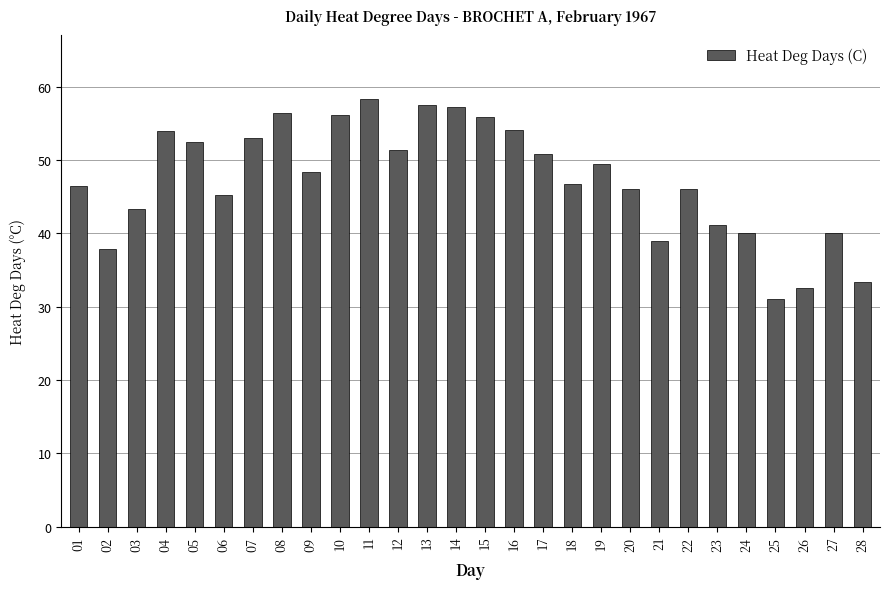

What is the change in value from 16 to 27?

-14.1